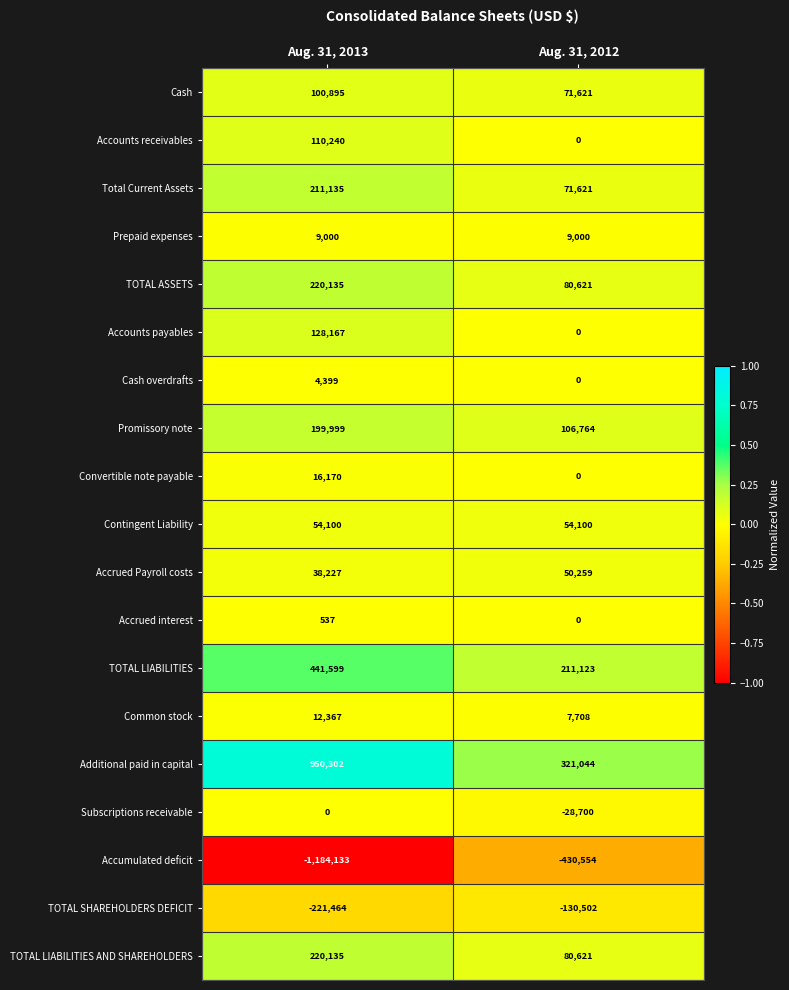

Which series changed the most between Aug. 31, 2013 and Aug. 31, 2012?

Accumulated deficit